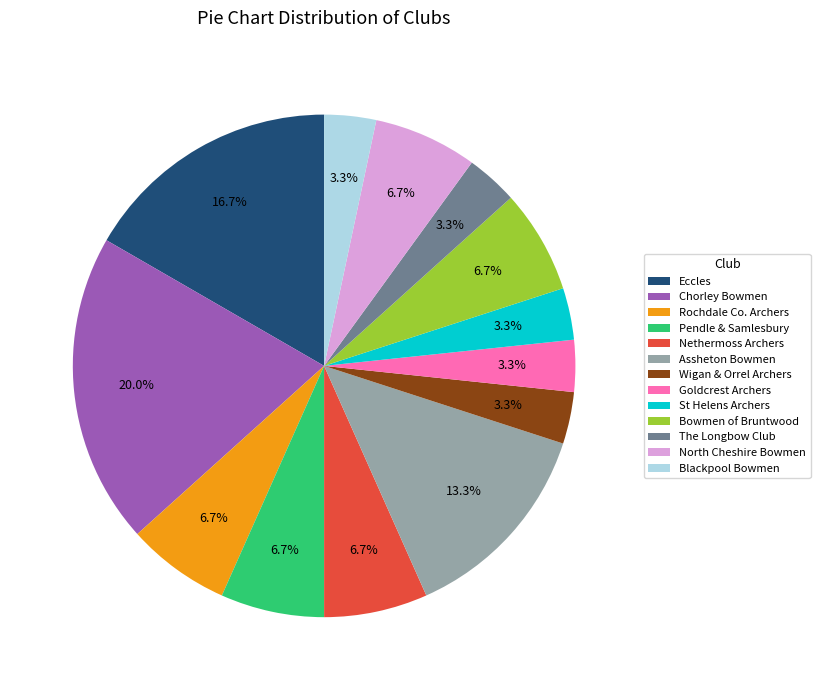

To the nearest percent, what is the average slice percentage?

8%